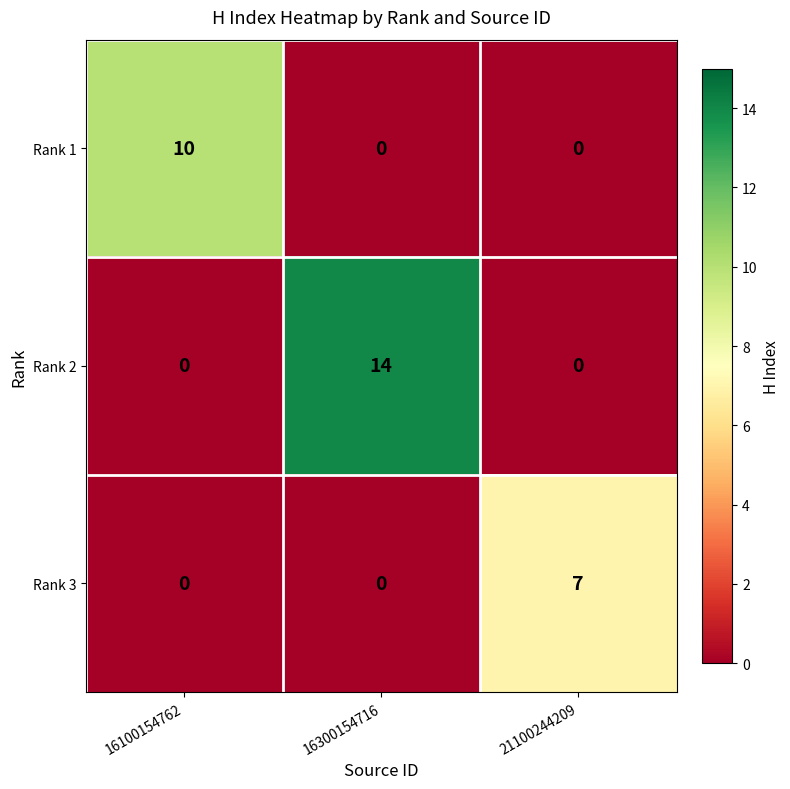

Between 16100154762 and 16300154716, which series saw the biggest shift?

Rank 2